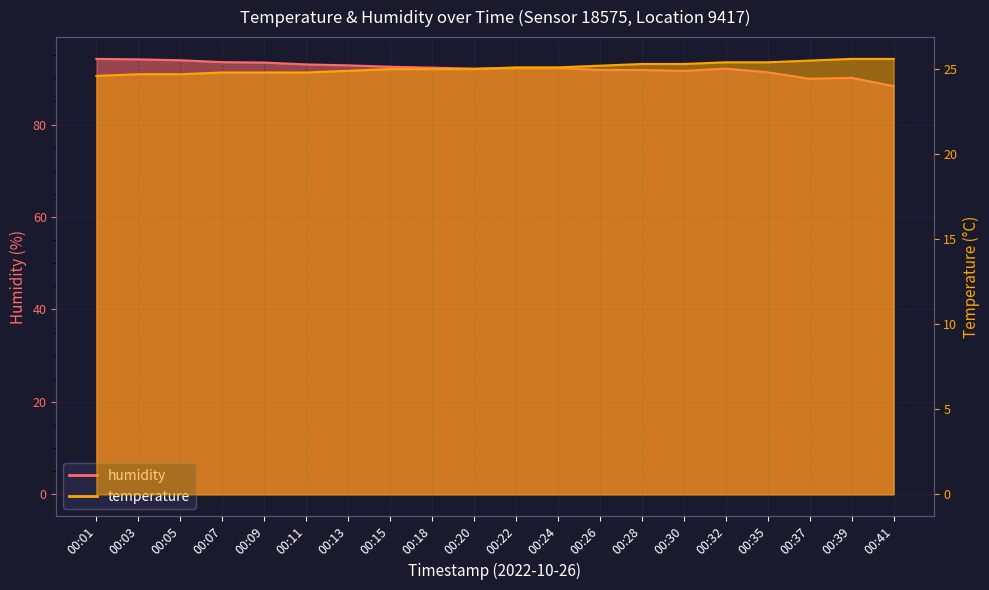

True or false: temperature and humidity cross at least once.

False